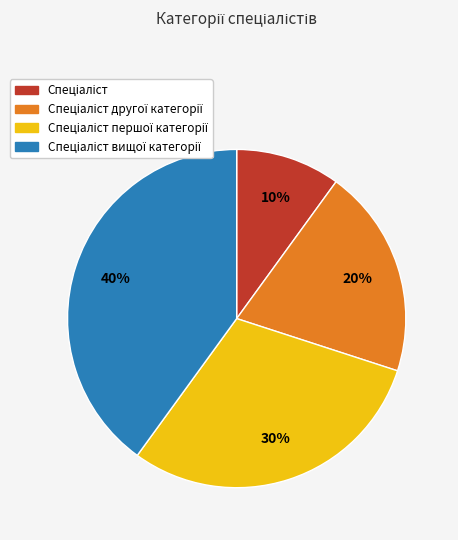

Is there any slice that represents more than half of the pie?

No